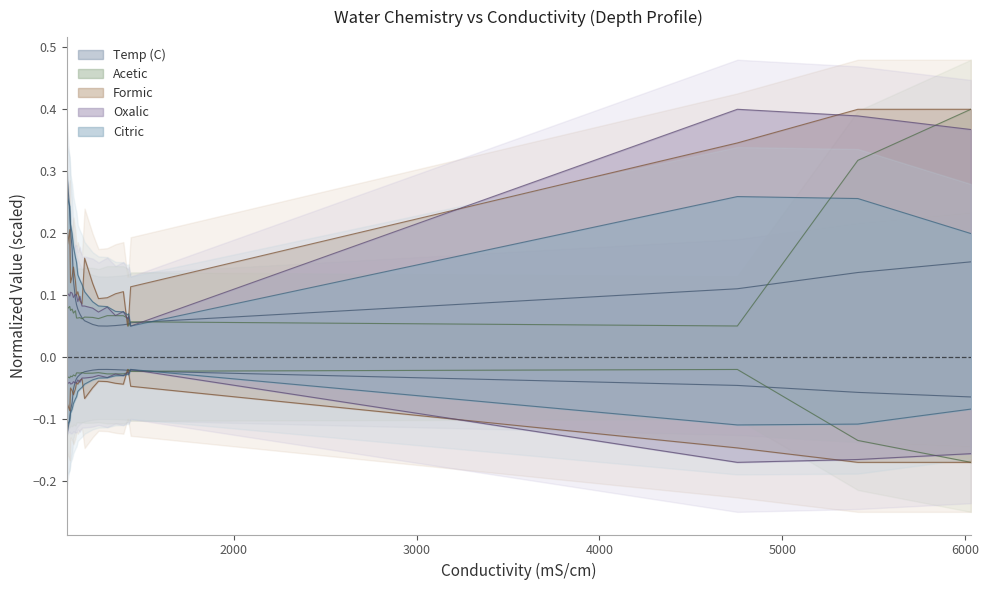

True or false: Oxalic and Temp (C) intersect in this chart.

False